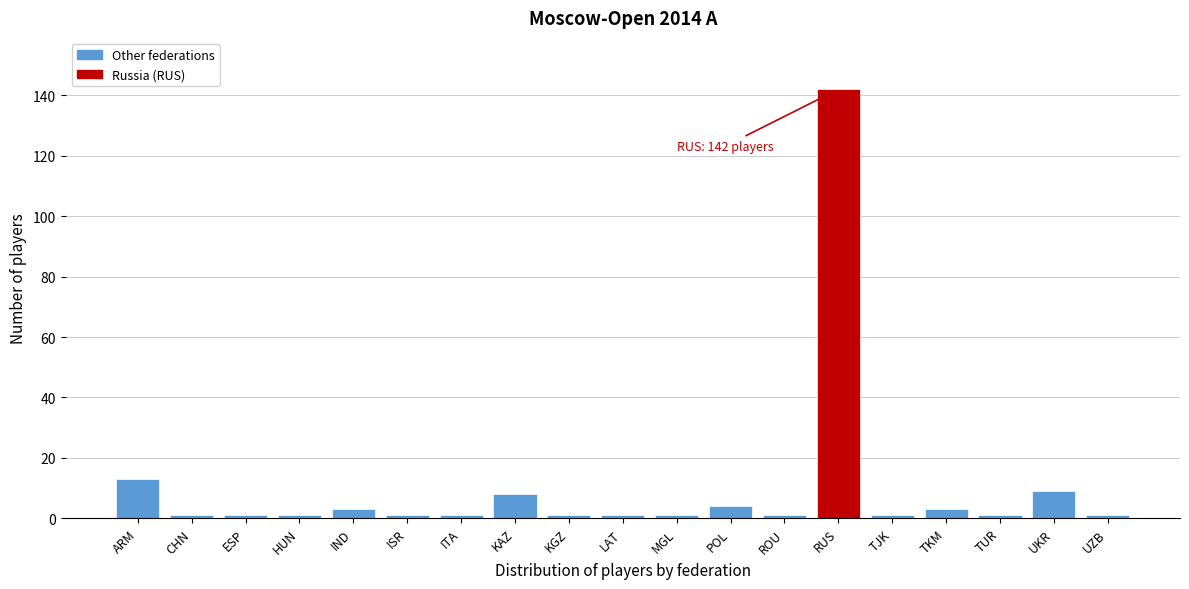

Reading left to right, transcribe all the data shown in this chart.

ARM=13	CHN=1	ESP=1	HUN=1	IND=3	ISR=1	ITA=1	KAZ=8	KGZ=1	LAT=1	MGL=1	POL=4	ROU=1	RUS=142	TJK=1	TKM=3	TUR=1	UKR=9	UZB=1